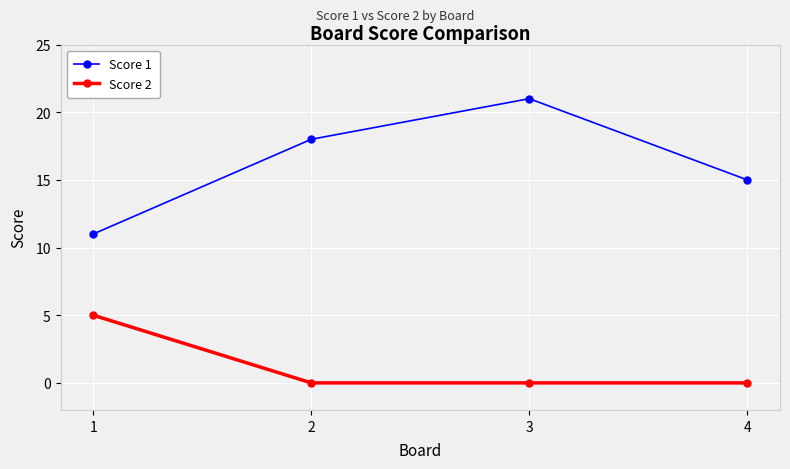

True or false: Score 2 and Score 1 cross at least once.

False